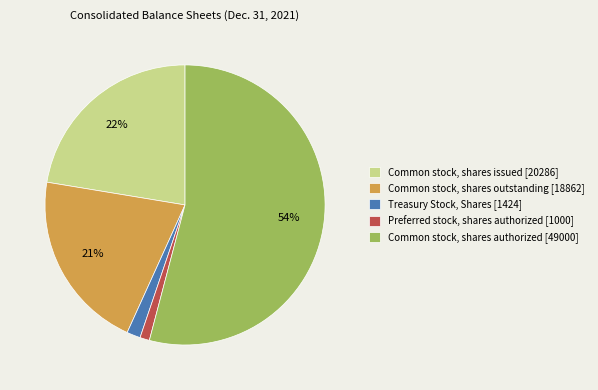

What is the ratio of the value at Common stock, shares issued [20286] to the value at Common stock, shares authorized [49000]?

0.4